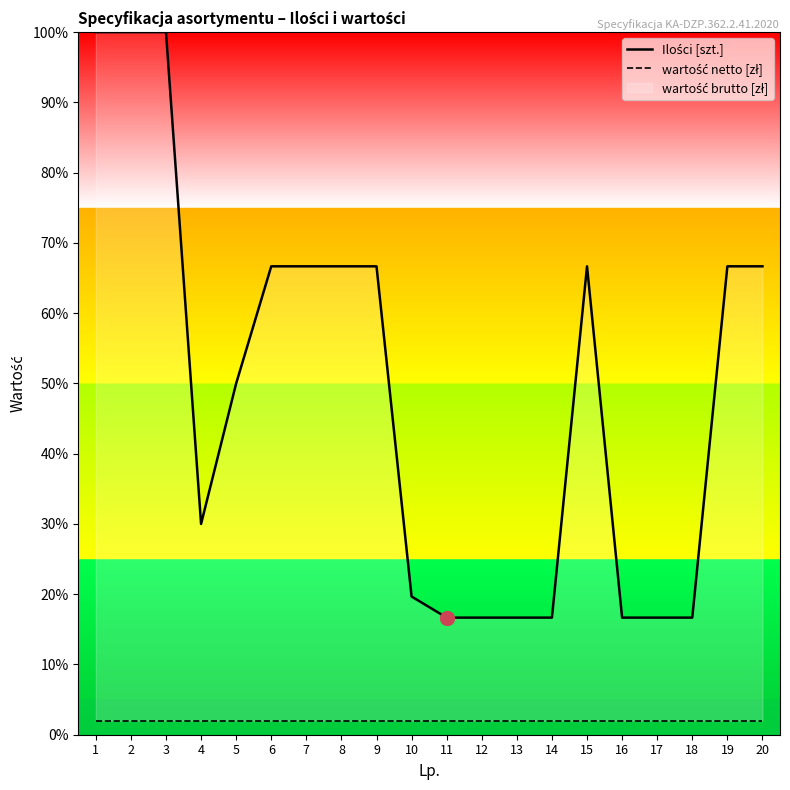

What is the maximum value for wartość netto [zł]?

2.0